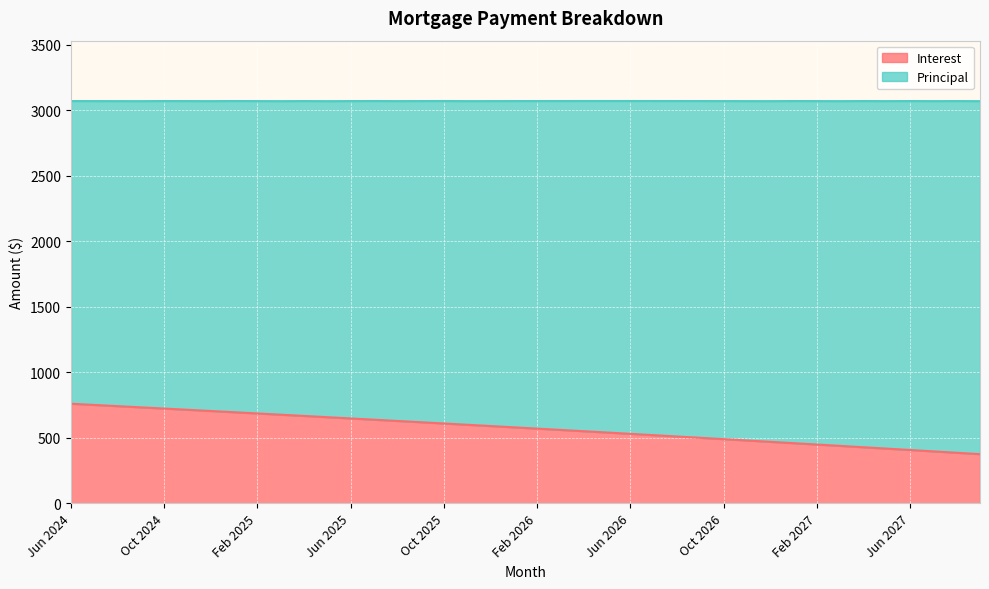

At which label is the value closest to 567?

Feb 2026